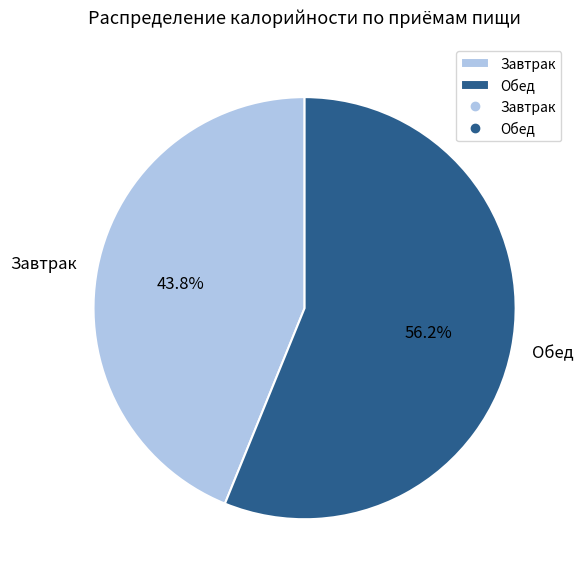

What is the largest slice in the pie chart?

Обед